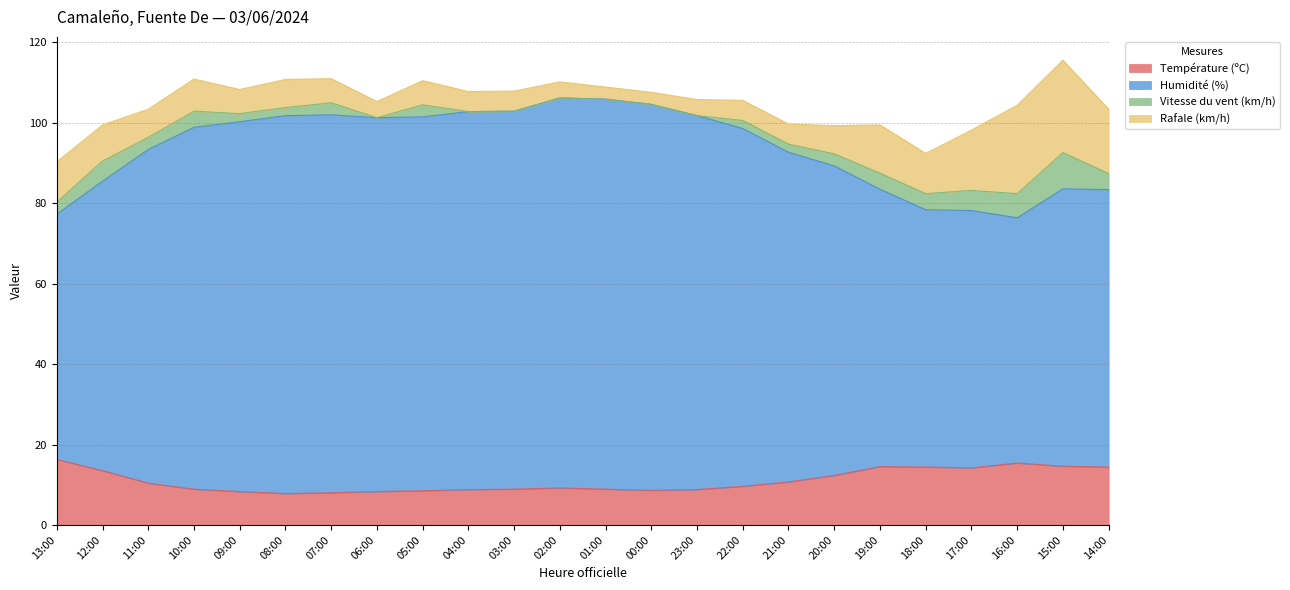

Read the Température (ºC) value at 19:00.

14.5